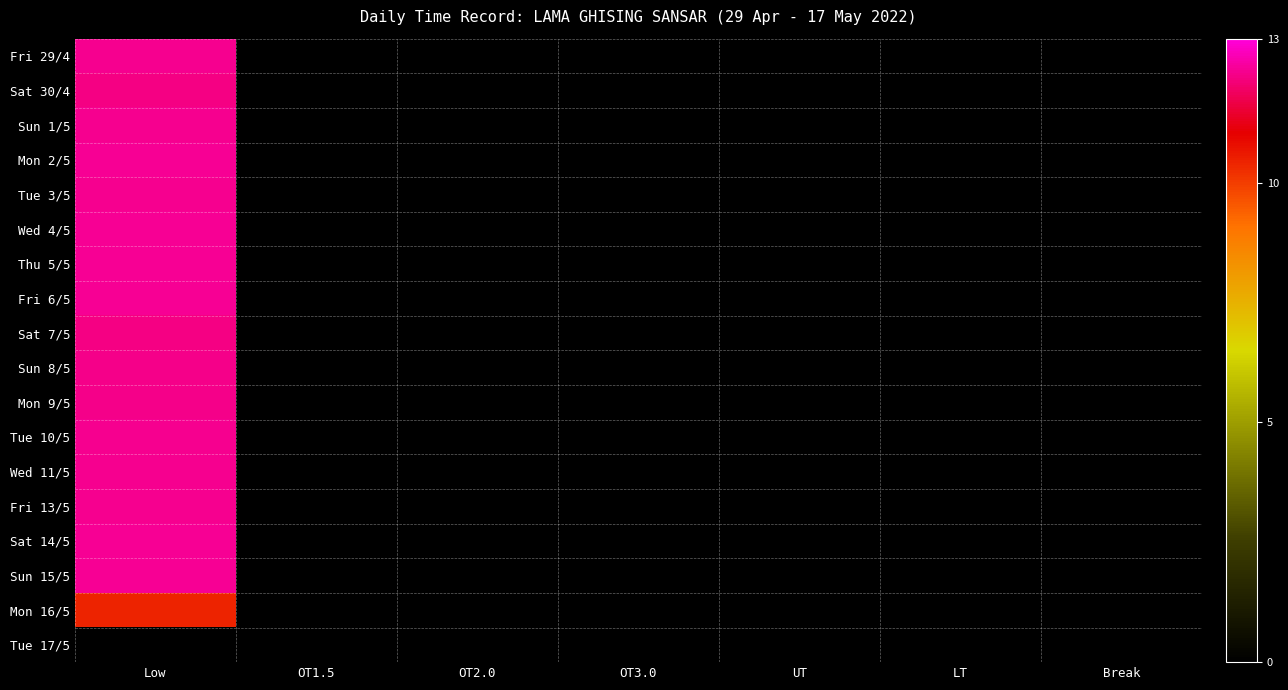

Reading left to right, transcribe all the data shown in this chart.

Fri 29/4: Low=12.3	OT1.5=0.0	OT2.0=0.0	OT3.0=0.0	UT=0.0	LT=0.0	Break=0.0
Sat 30/4: Low=12.2	OT1.5=0.0	OT2.0=0.0	OT3.0=0.0	UT=0.0	LT=0.0	Break=0.0
Sun 1/5: Low=12.3	OT1.5=0.0	OT2.0=0.0	OT3.0=0.0	UT=0.0	LT=0.0	Break=0.0
Mon 2/5: Low=12.3	OT1.5=0.0	OT2.0=0.0	OT3.0=0.0	UT=0.0	LT=0.0	Break=0.0
Tue 3/5: Low=12.3	OT1.5=0.0	OT2.0=0.0	OT3.0=0.0	UT=0.0	LT=0.0	Break=0.0
Wed 4/5: Low=12.4	OT1.5=0.0	OT2.0=0.0	OT3.0=0.0	UT=0.0	LT=0.0	Break=0.0
Thu 5/5: Low=12.4	OT1.5=0.0	OT2.0=0.0	OT3.0=0.0	UT=0.0	LT=0.0	Break=0.0
Fri 6/5: Low=12.4	OT1.5=0.0	OT2.0=0.0	OT3.0=0.0	UT=0.0	LT=0.0	Break=0.0
Sat 7/5: Low=12.2	OT1.5=0.0	OT2.0=0.0	OT3.0=0.0	UT=0.0	LT=0.0	Break=0.0
Sun 8/5: Low=12.3	OT1.5=0.0	OT2.0=0.0	OT3.0=0.0	UT=0.0	LT=0.0	Break=0.0
Mon 9/5: Low=12.3	OT1.5=0.0	OT2.0=0.0	OT3.0=0.0	UT=0.0	LT=0.0	Break=0.0
Tue 10/5: Low=12.3	OT1.5=0.0	OT2.0=0.0	OT3.0=0.0	UT=0.0	LT=0.0	Break=0.0
Wed 11/5: Low=12.3	OT1.5=0.0	OT2.0=0.0	OT3.0=0.0	UT=0.0	LT=0.0	Break=0.0
Fri 13/5: Low=12.3	OT1.5=0.0	OT2.0=0.0	OT3.0=0.0	UT=0.0	LT=0.0	Break=0.0
Sat 14/5: Low=12.3	OT1.5=0.0	OT2.0=0.0	OT3.0=0.0	UT=0.0	LT=0.0	Break=0.0
Sun 15/5: Low=12.3	OT1.5=0.0	OT2.0=0.0	OT3.0=0.0	UT=0.0	LT=0.0	Break=0.0
Mon 16/5: Low=10.4	OT1.5=0.0	OT2.0=0.0	OT3.0=0.0	UT=0.0	LT=0.0	Break=0.0
Tue 17/5: Low=0.0	OT1.5=0.0	OT2.0=0.0	OT3.0=0.0	UT=0.0	LT=0.0	Break=0.0